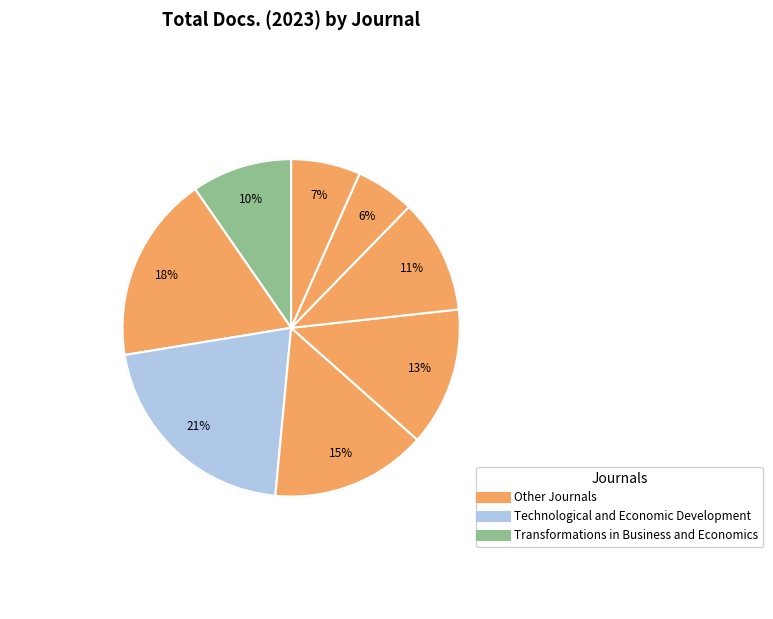

Count the number of slices in the pie.

8